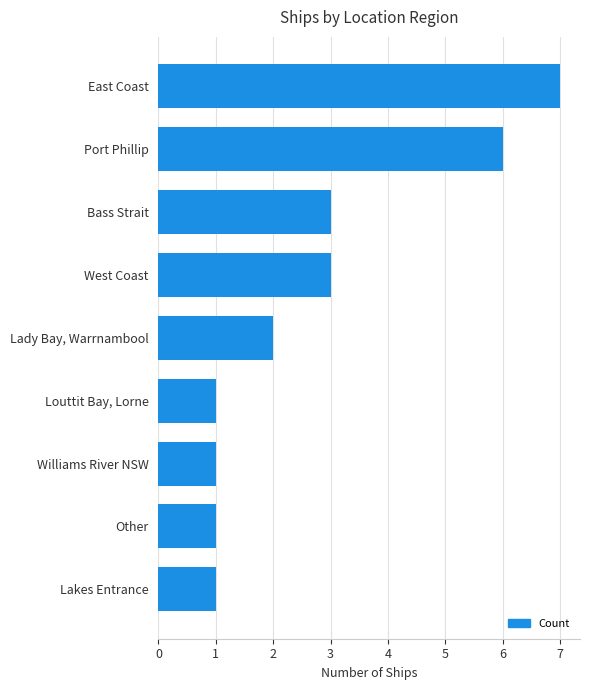

What is the sum of all values?

25